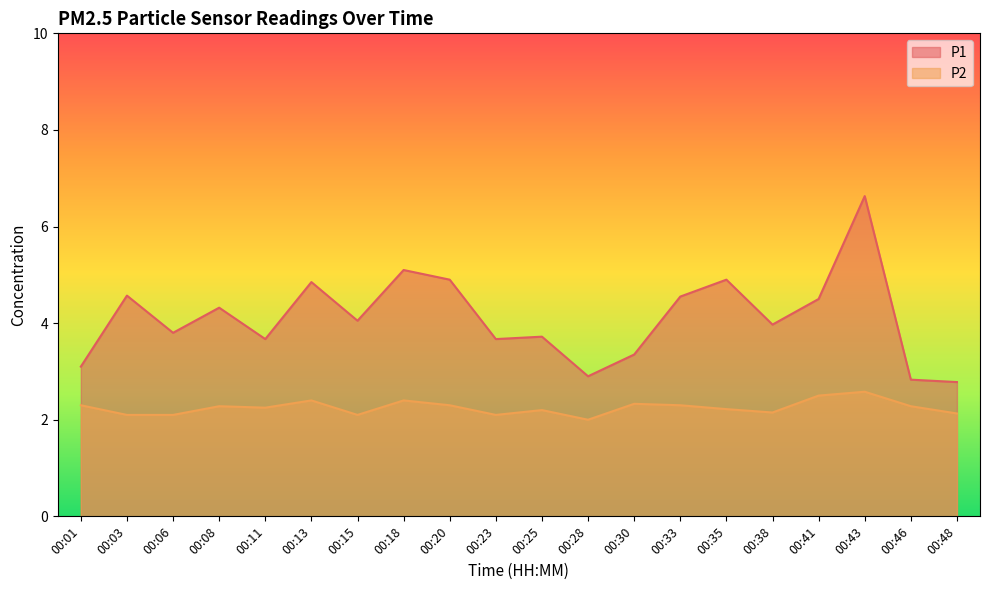

Reading left to right, transcribe all the data shown in this chart.

P1: 3.1	4.6	3.8	4.3	3.7	4.8	4.0	5.1	4.9	3.7	3.7	2.9	3.4	4.5	4.9	4.0	4.5	6.6	2.8	2.8
P2: 2.3	2.1	2.1	2.3	2.2	2.4	2.1	2.4	2.3	2.1	2.2	2.0	2.3	2.3	2.2	2.1	2.5	2.6	2.3	2.1